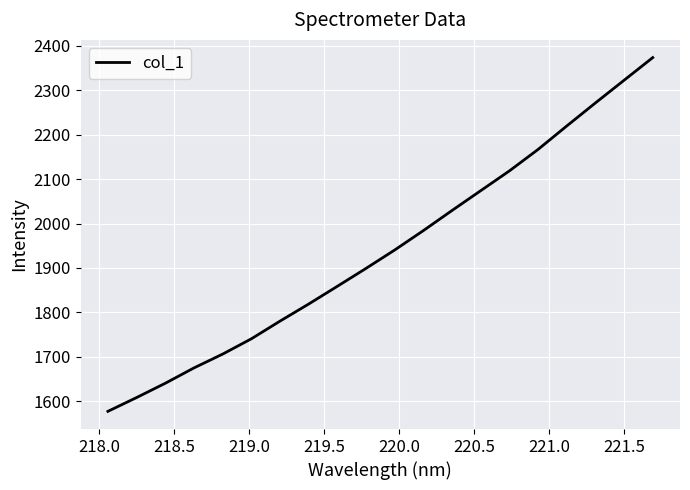

What is the difference between the maximum and minimum values?

796.1